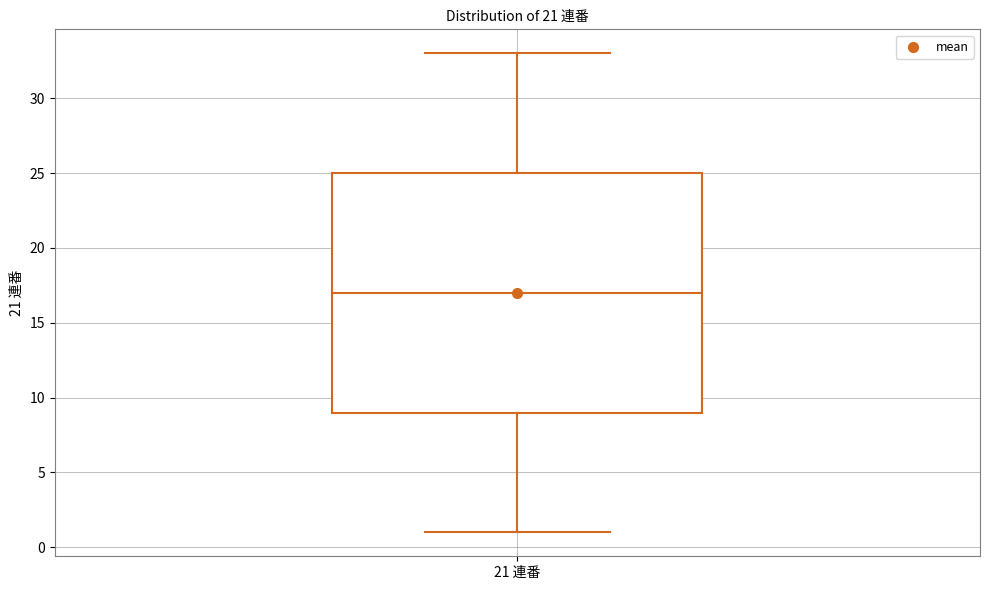

Transcribe this box plot: give where the median line is, the range the box spans, and where the two whiskers end, as read against the y-axis. The values are not printed on the chart, so give them approximately, as read against the axis.

median 17, box 9 to 25, whiskers 1 to 33